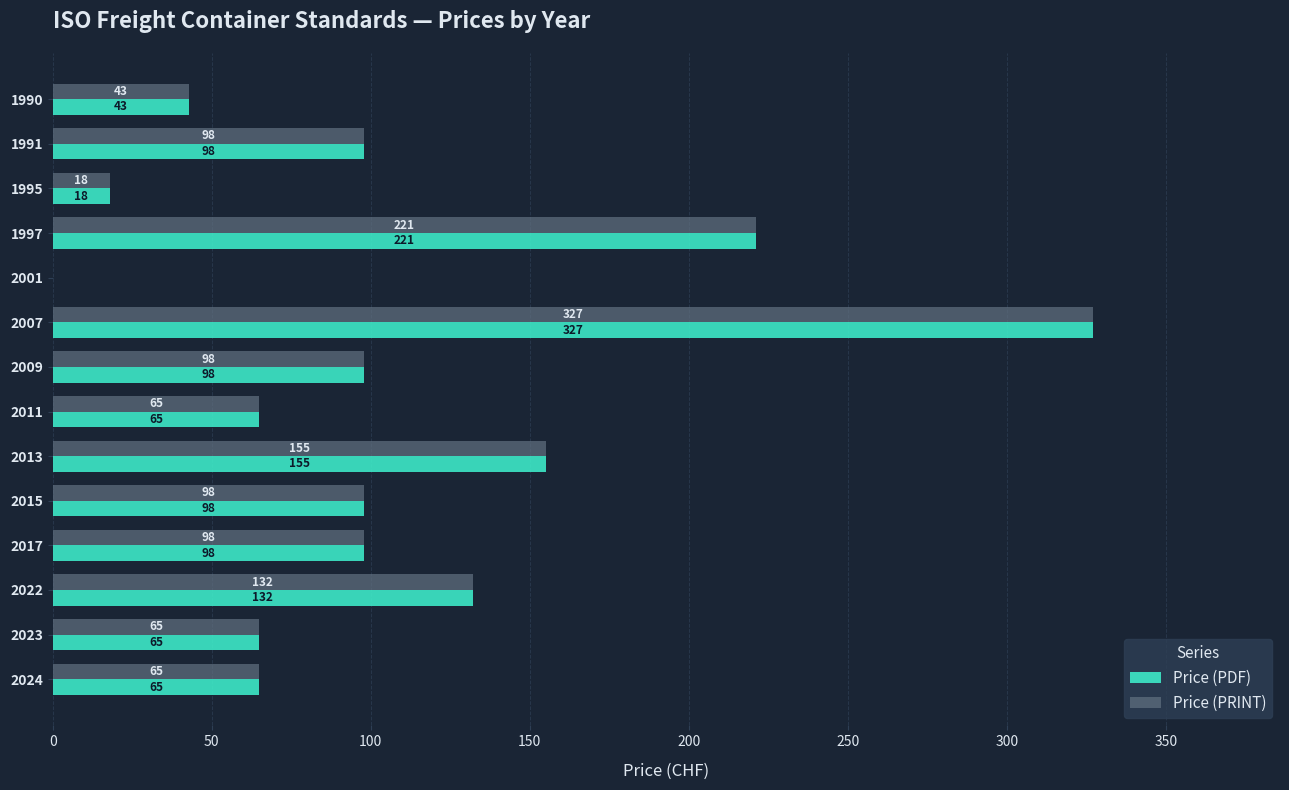

What is the sum of all Price (PRINT) values?

1483